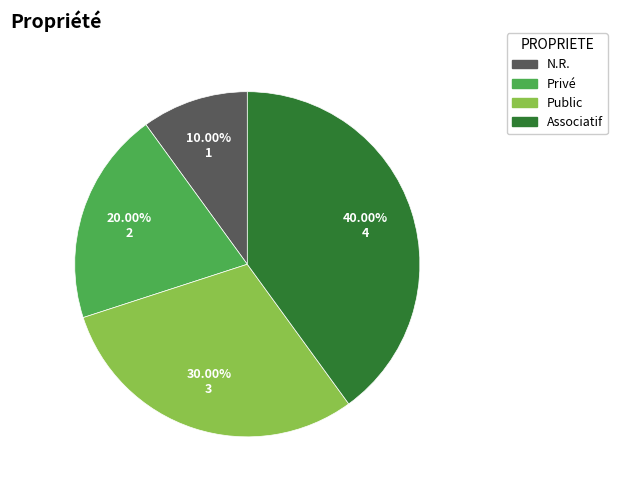

How much of the chart is everything except Public?

70.0%